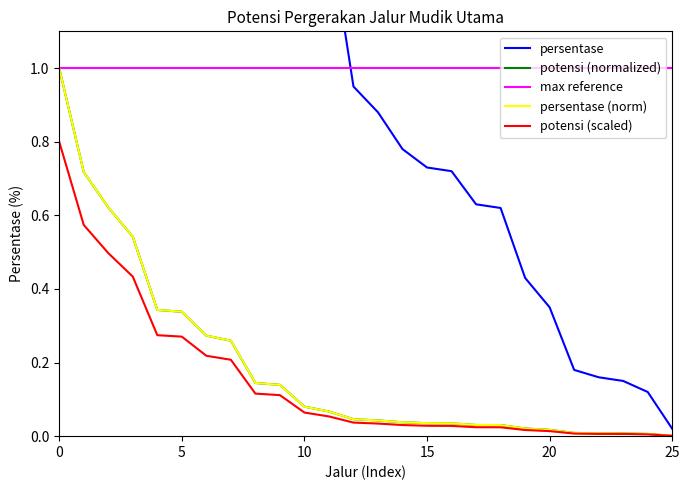

What is the maximum value for potensi (normalized)?

1.0